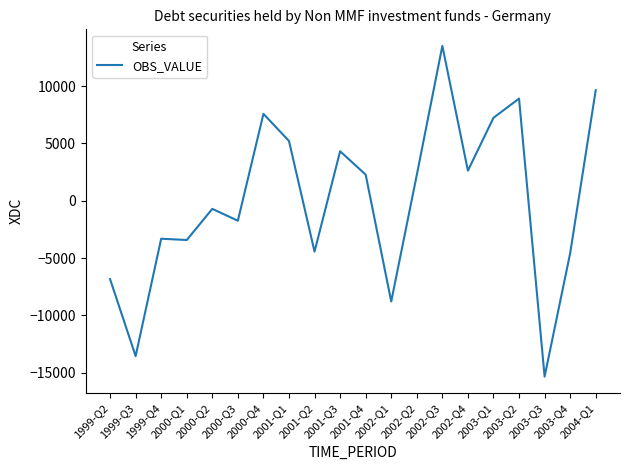

Where is the data nearest to the value -915?

2000-Q2